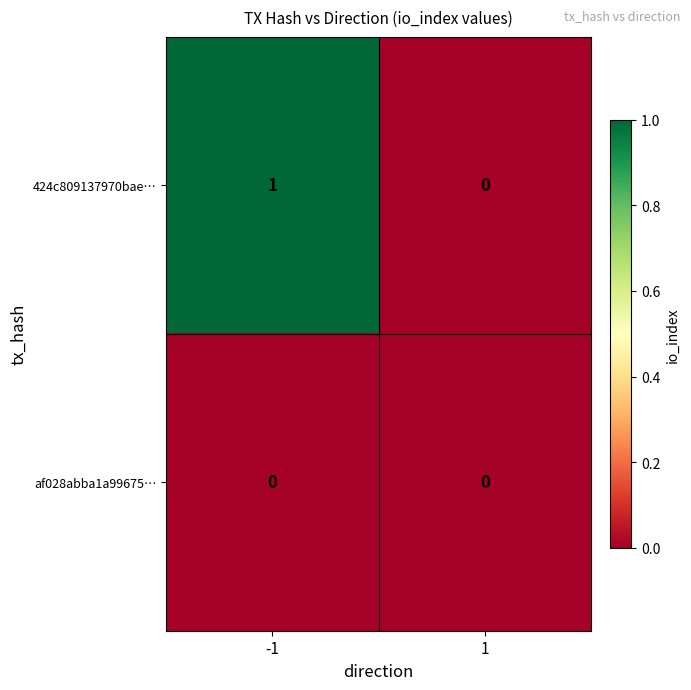

How many distinct data groups are displayed?

2